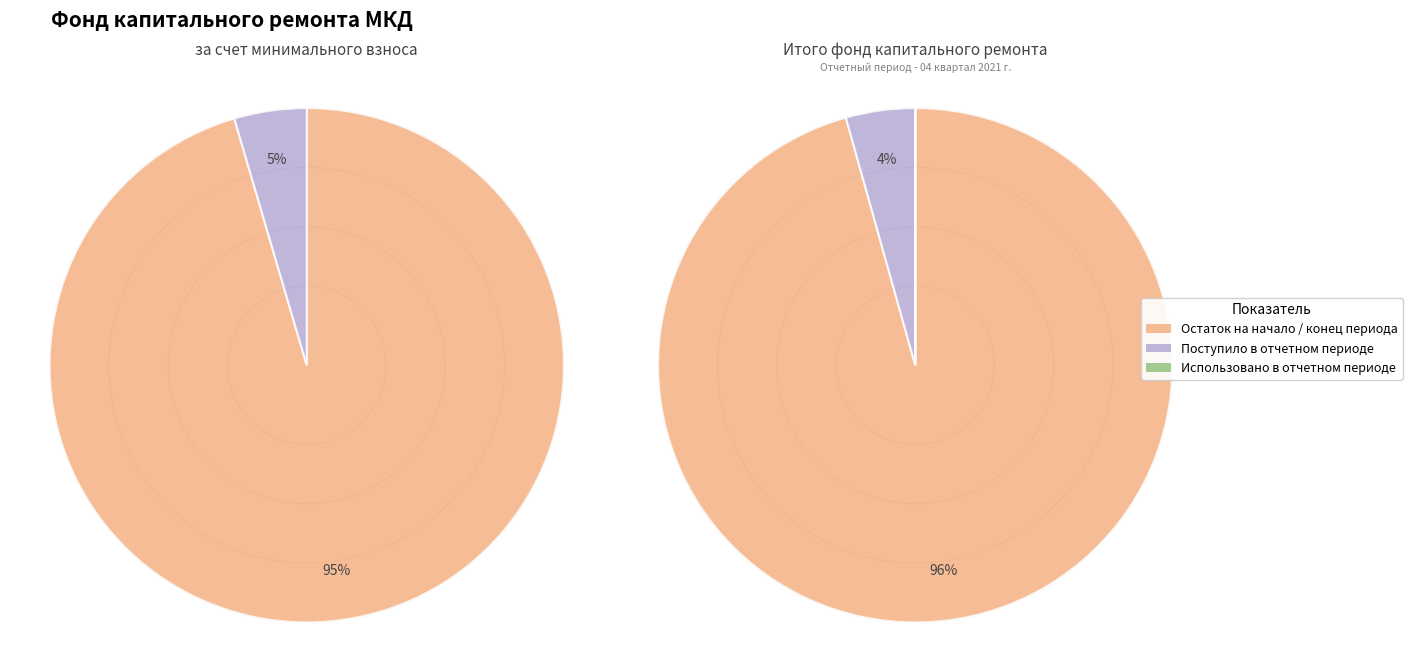

Which slice is the smallest?

Использовано в отчетном периоде